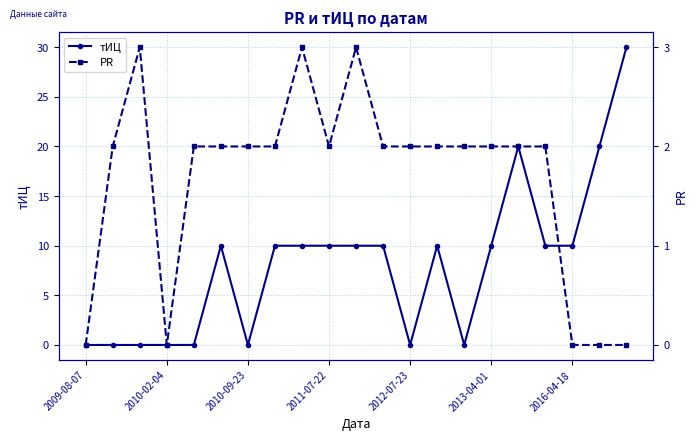

What is the highest value of the PR series?

3